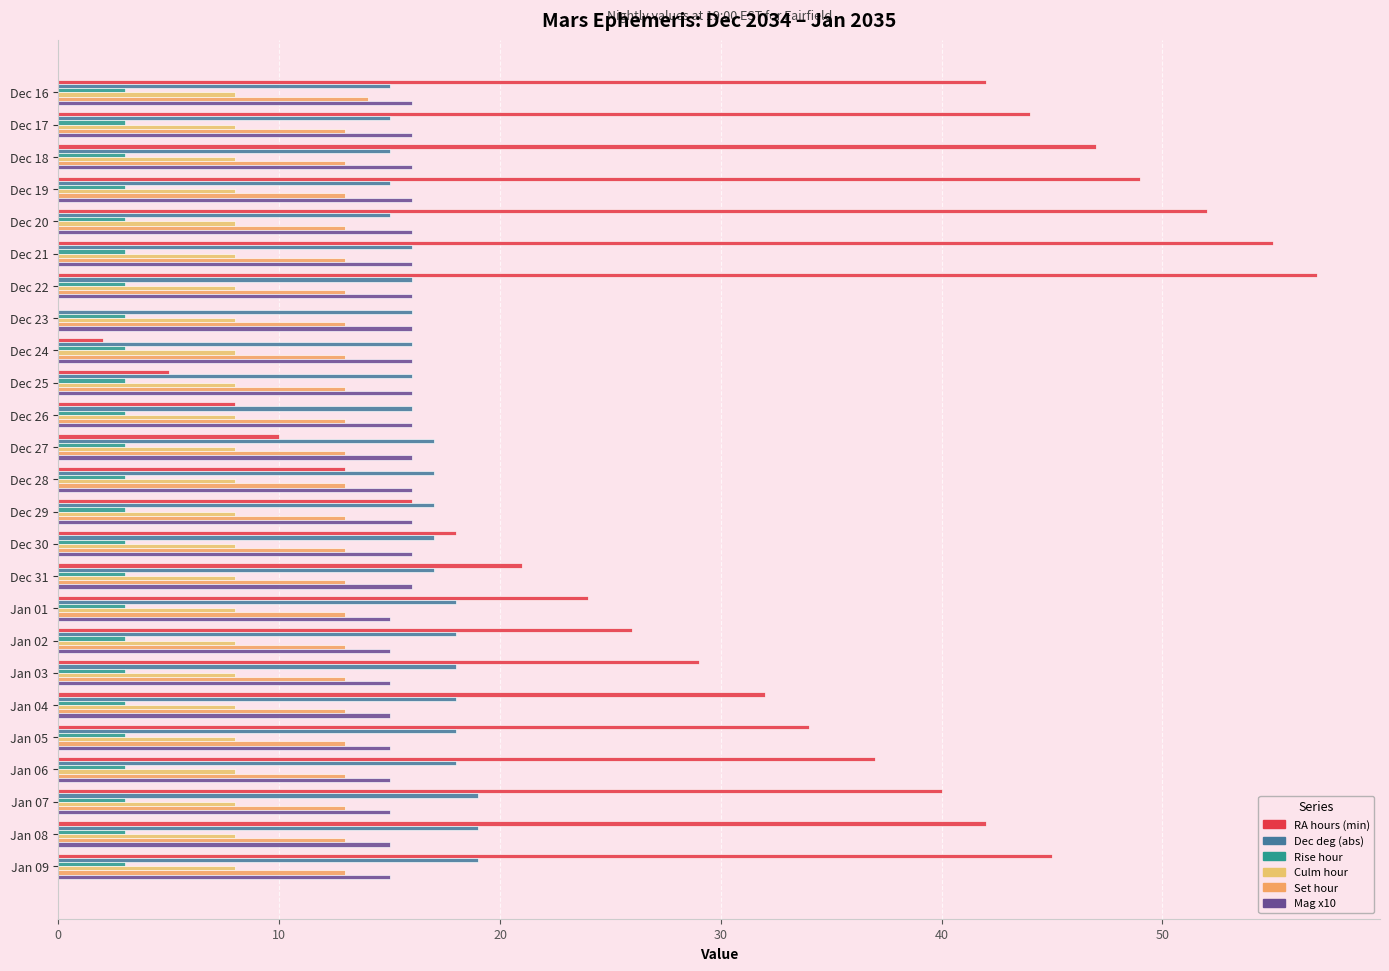

What is the average value of the Dec deg (abs) series?

17